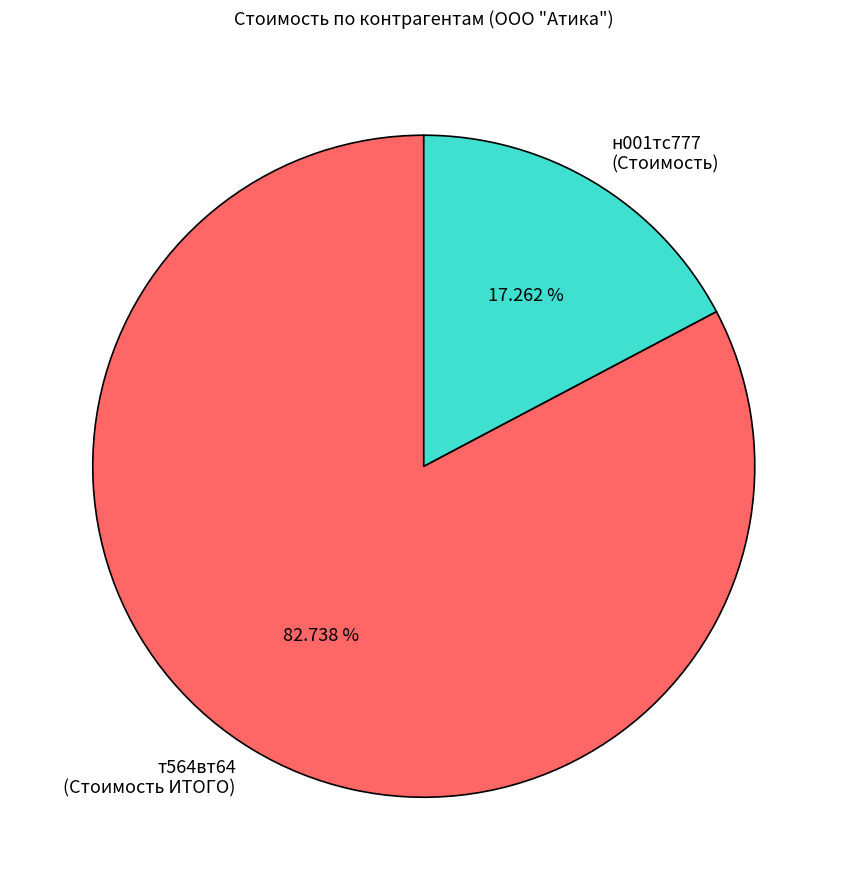

Is there a majority slice in this chart?

Yes